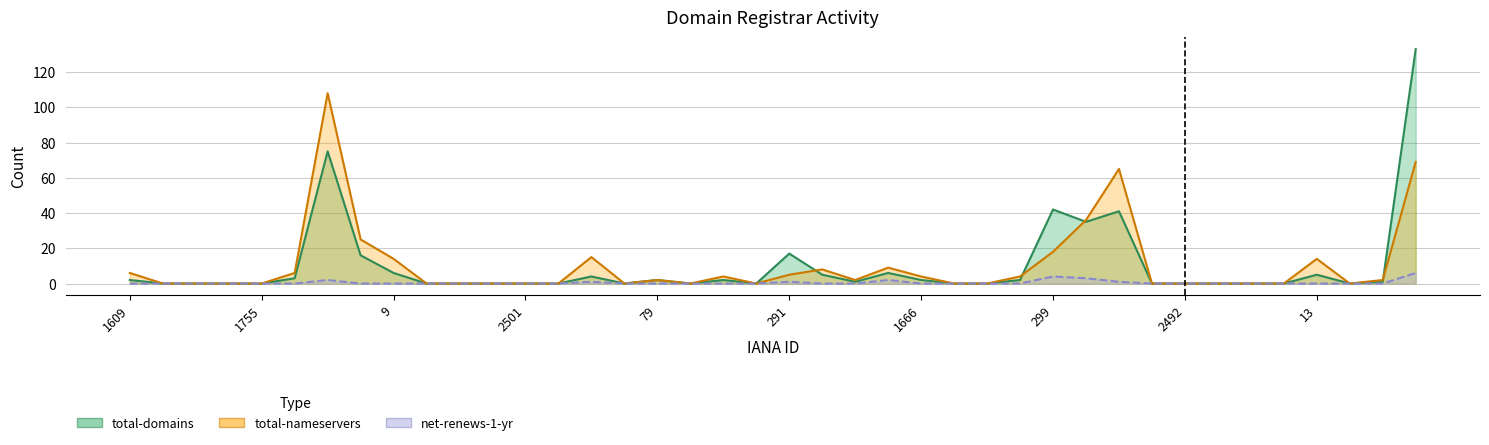

What is the label of the 31st point from the left?

2